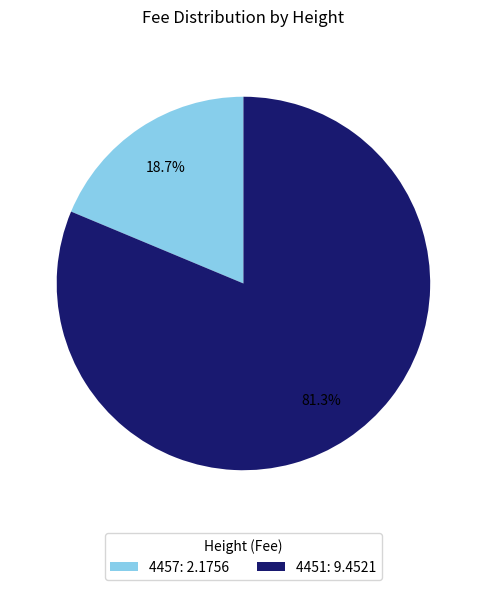

True or false: 4457 accounts for 19% of the total.

True